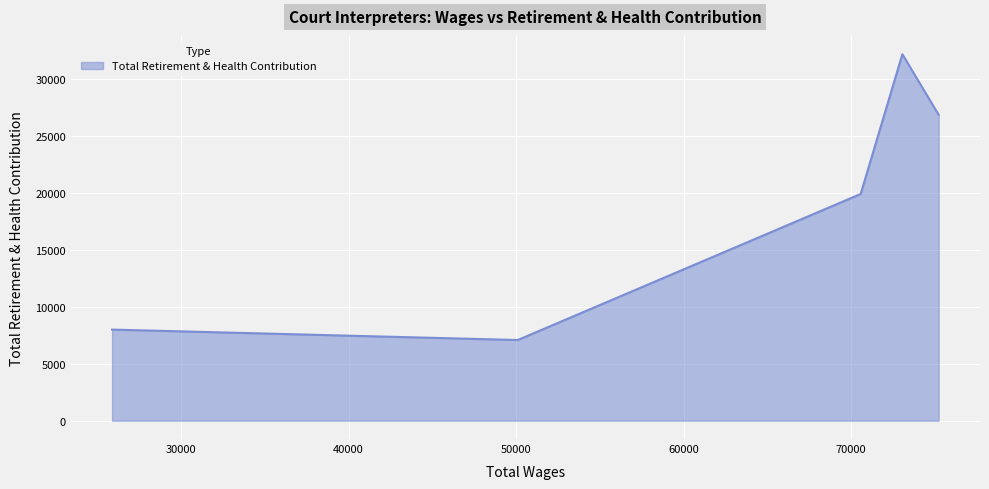

How many interior local peaks (higher than both neighbors) does the data have?

1